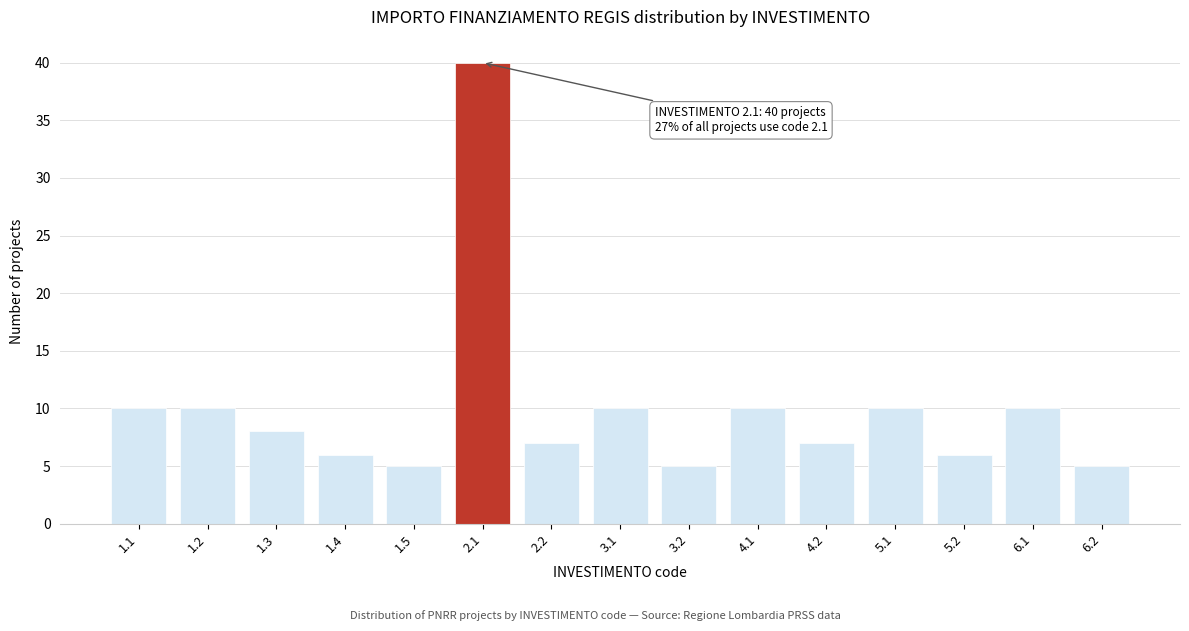

Reading right to left, list all the values displayed in this chart.

5	10	6	10	7	10	5	10	7	40	5	6	8	10	10